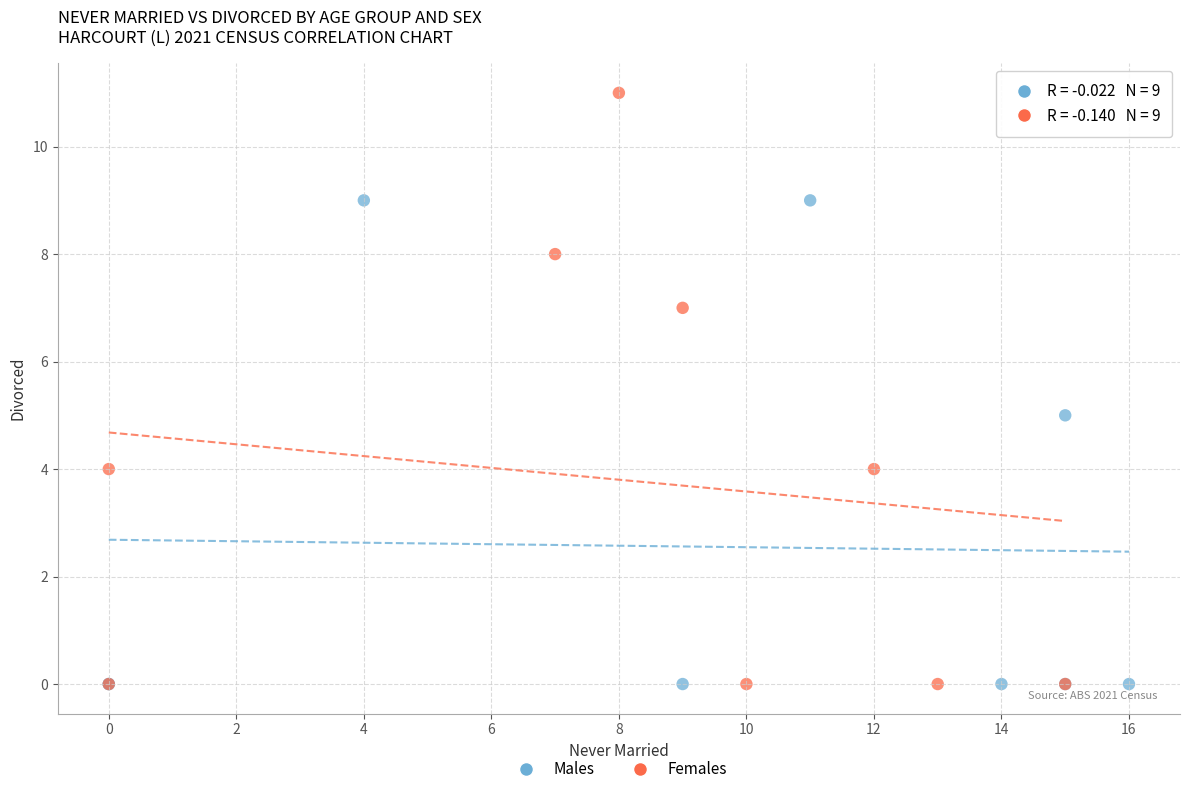

Which series contains the highest Y value?

Females